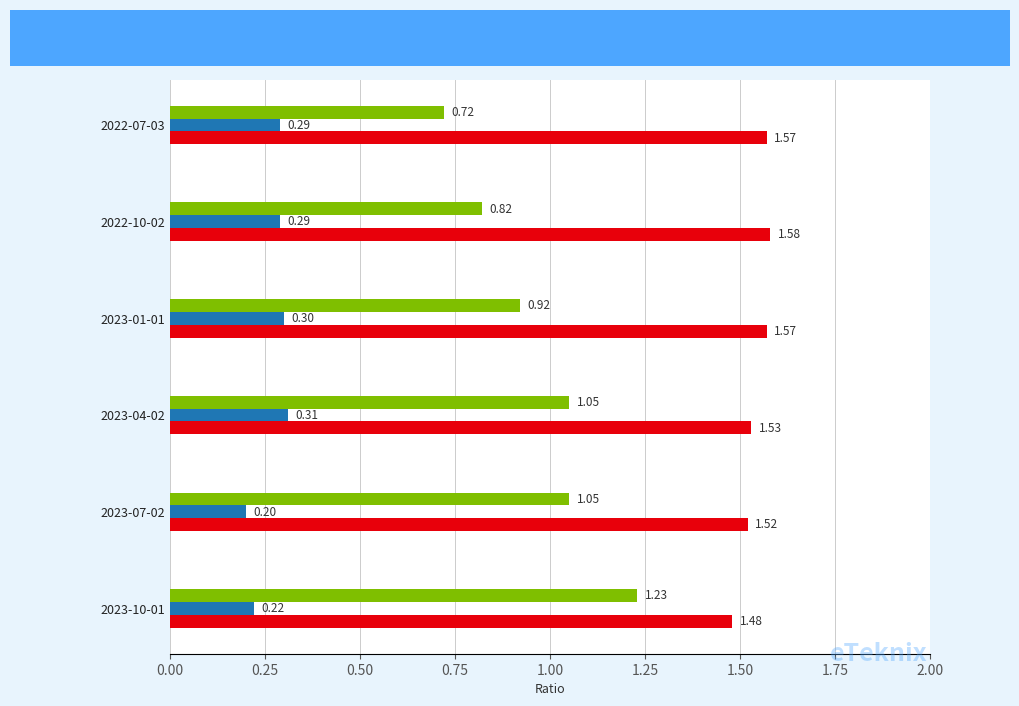

What is the spread (max minus min) of values at 2023-01-01?

1.3